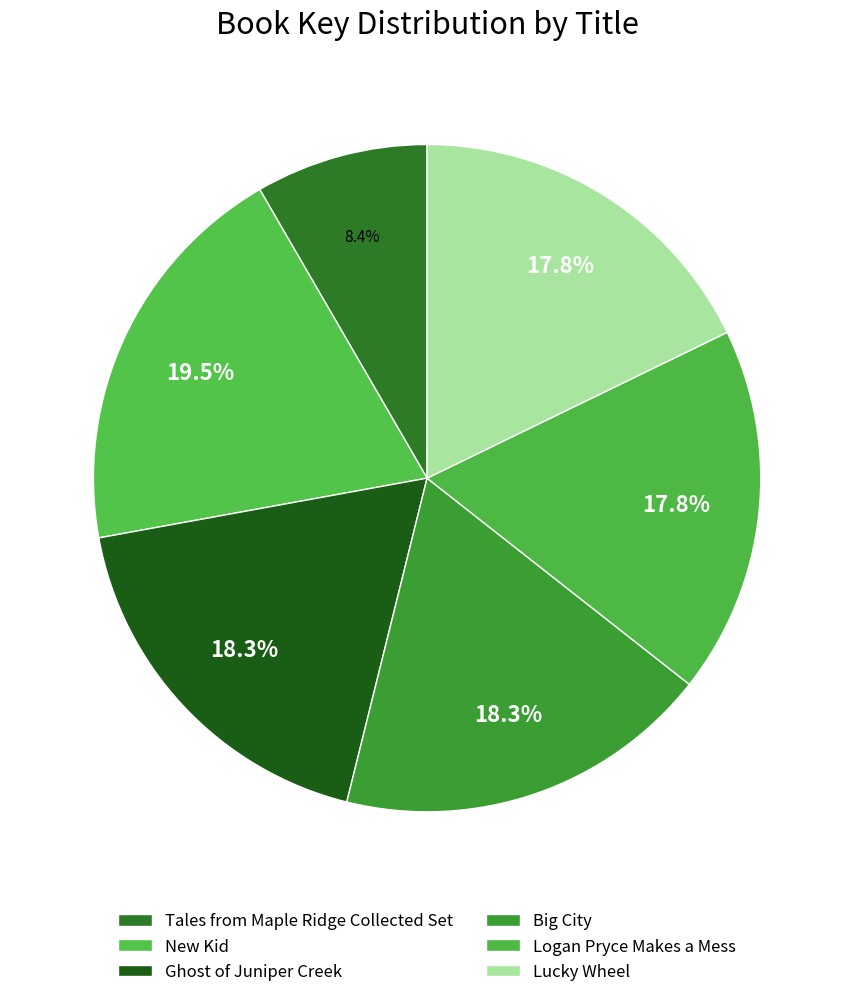

Does New Kid account for over 50% of the chart?

No